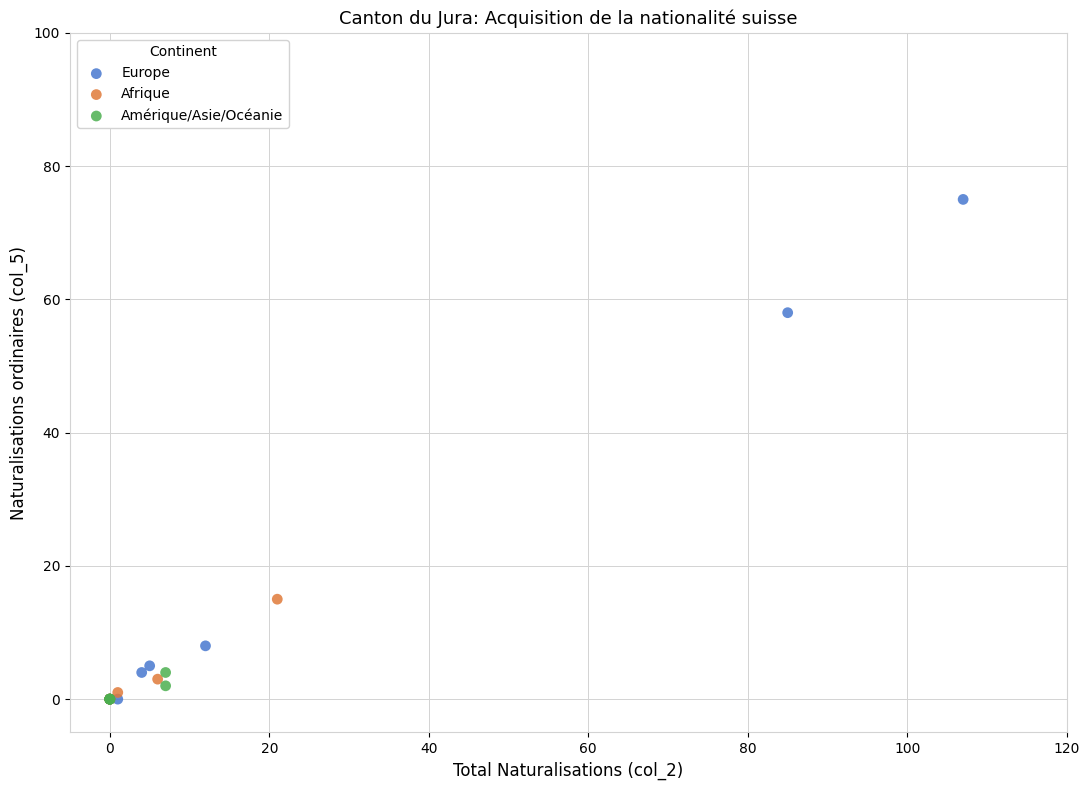

Which series has the widest spread of Y values?

Europe